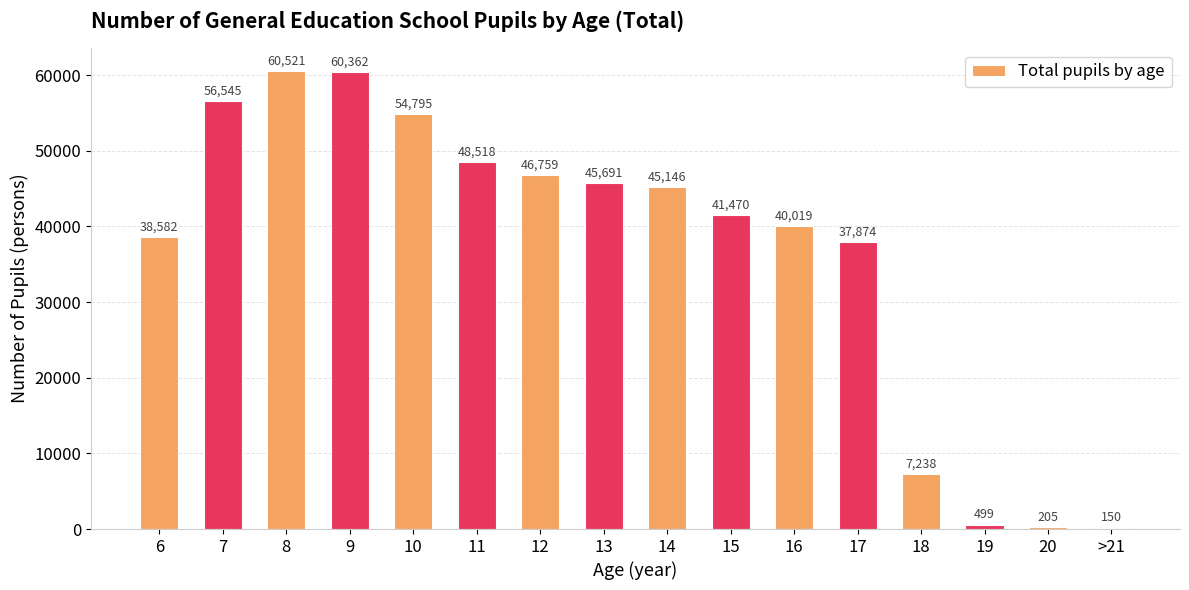

At which category does the chart reach its peak across all series?

8